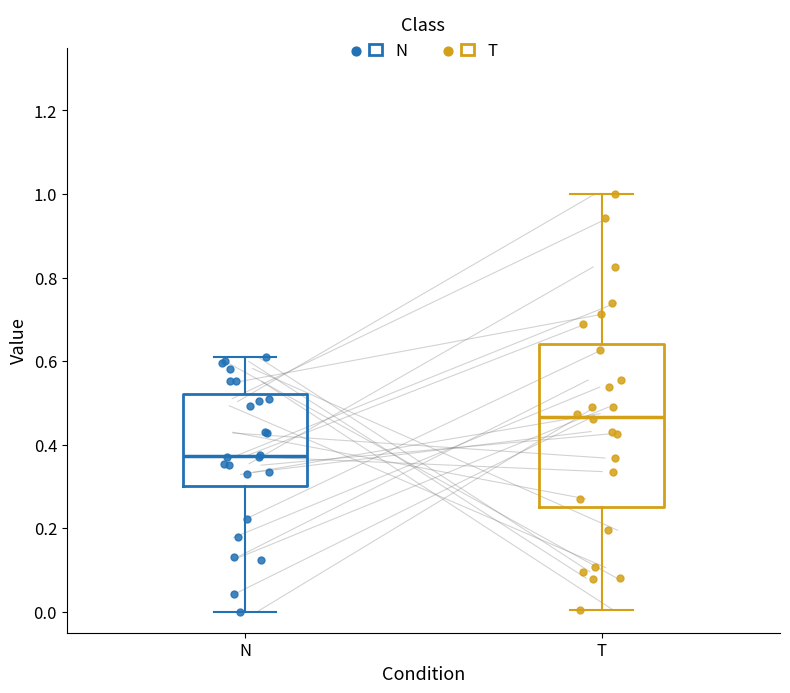

Comparing the boxes themselves (not the whiskers), which one is the tallest?

T